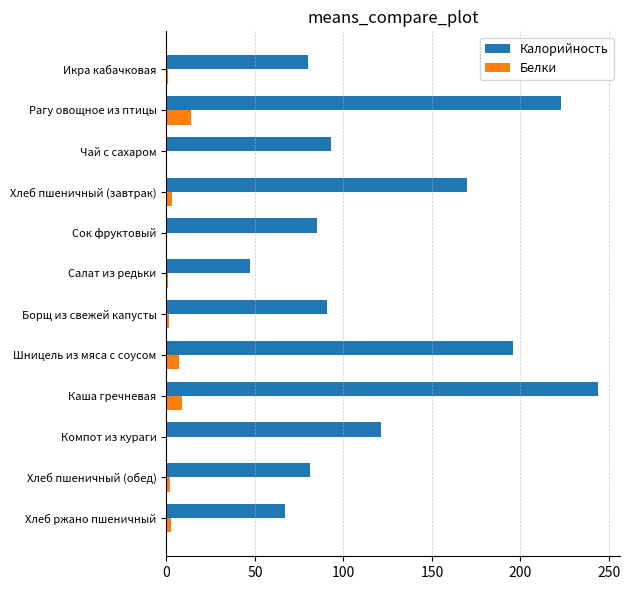

Which series has the largest total across all categories?

Калорийность